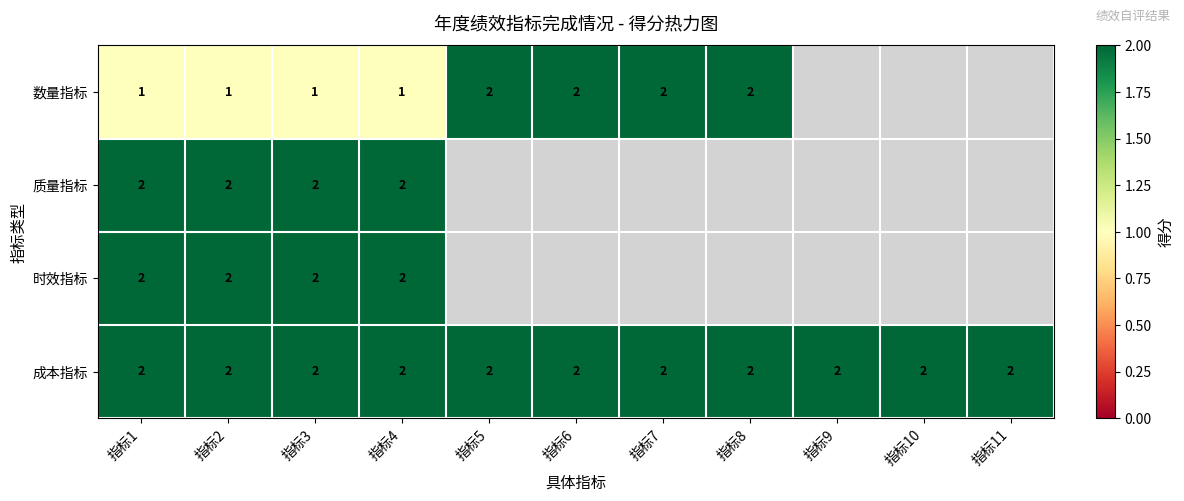

Is it true that 时效指标 equals 3 at 指标1?

False